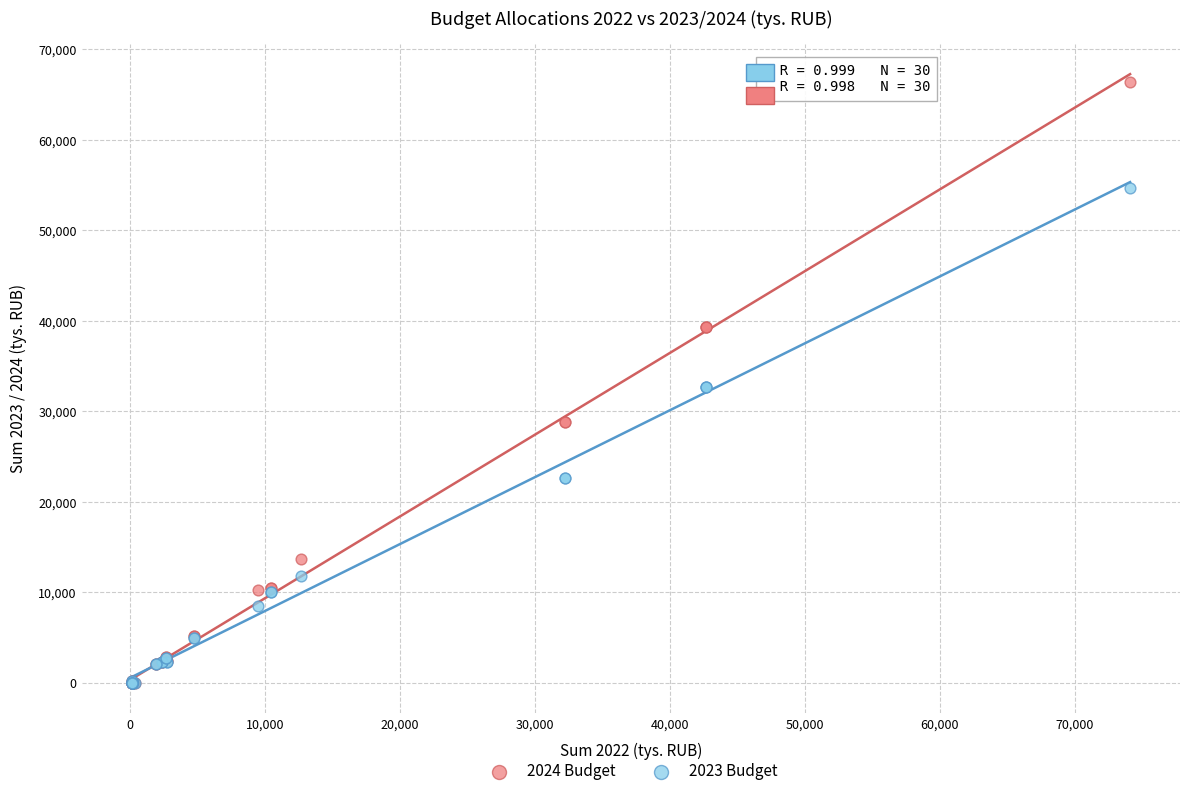

Which series has the widest spread of Y values?

2024 Budget